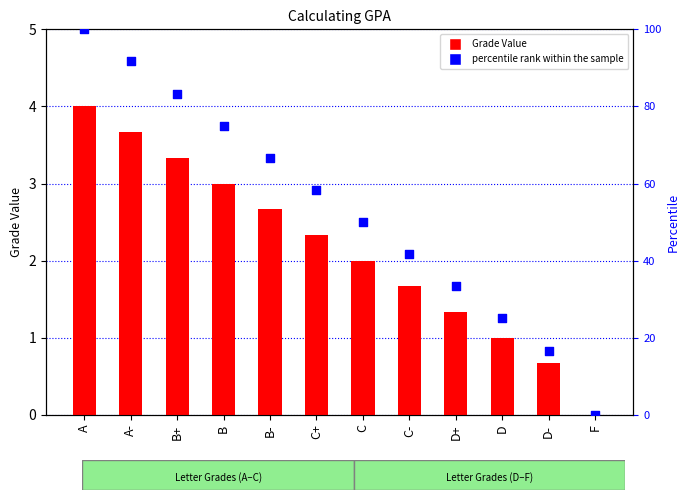

What are all the series names shown in the legend?

Grade Value, percentile rank within the sample